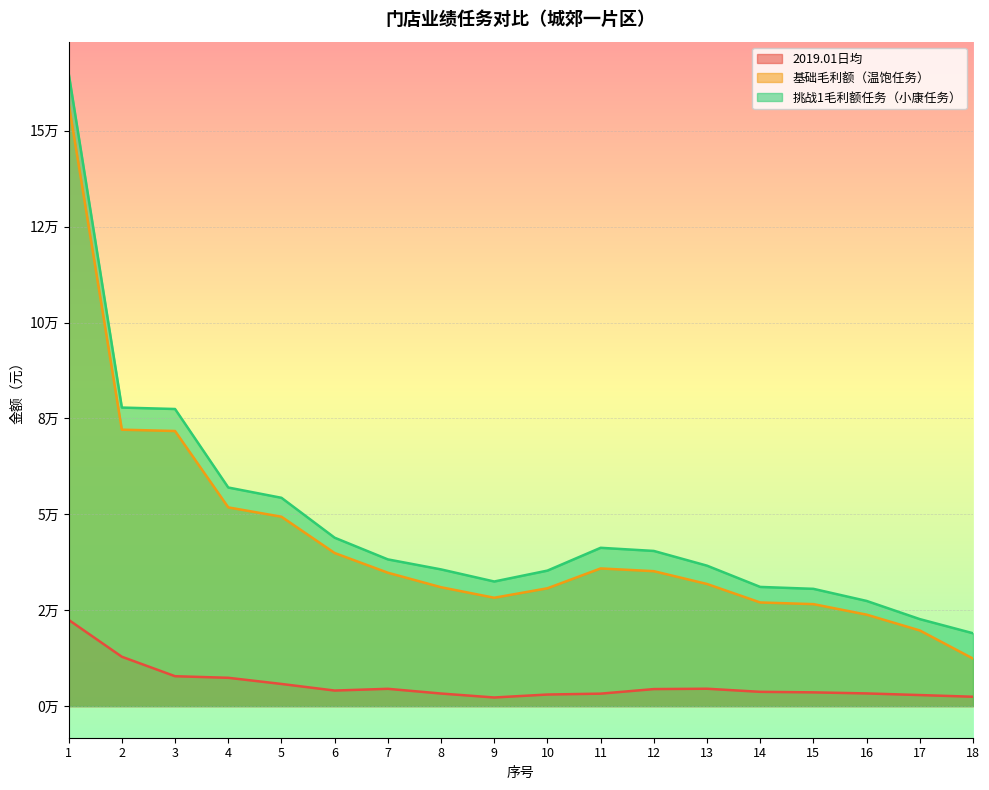

What is the maximum value shown in the chart?

164995.7